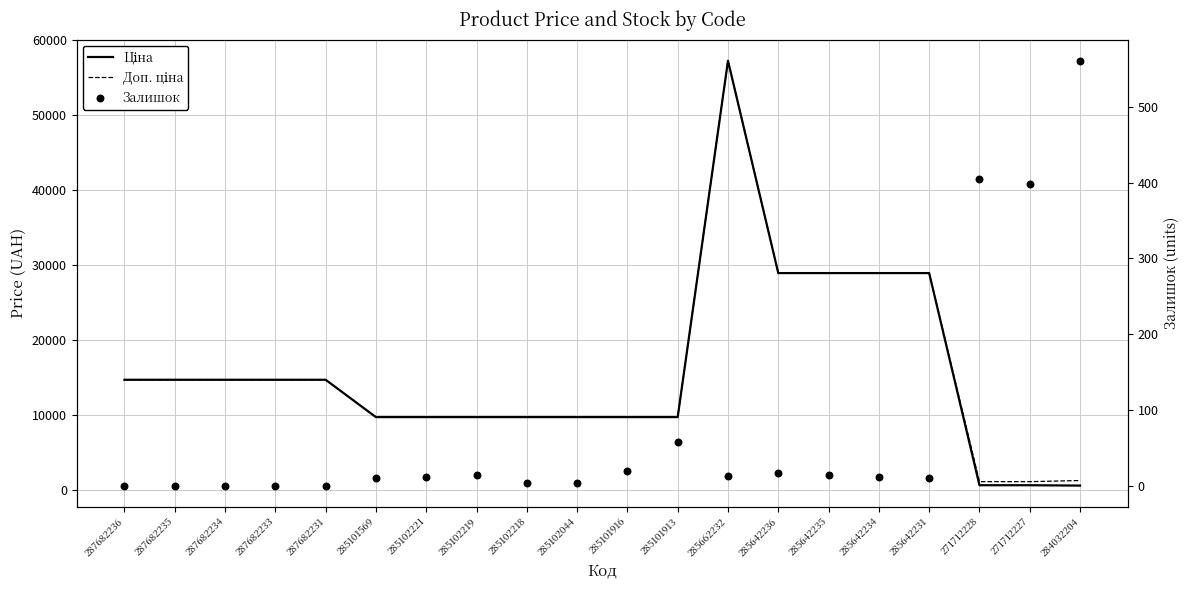

What are all the series names shown in the legend?

Ціна, Доп. ціна, Залишок